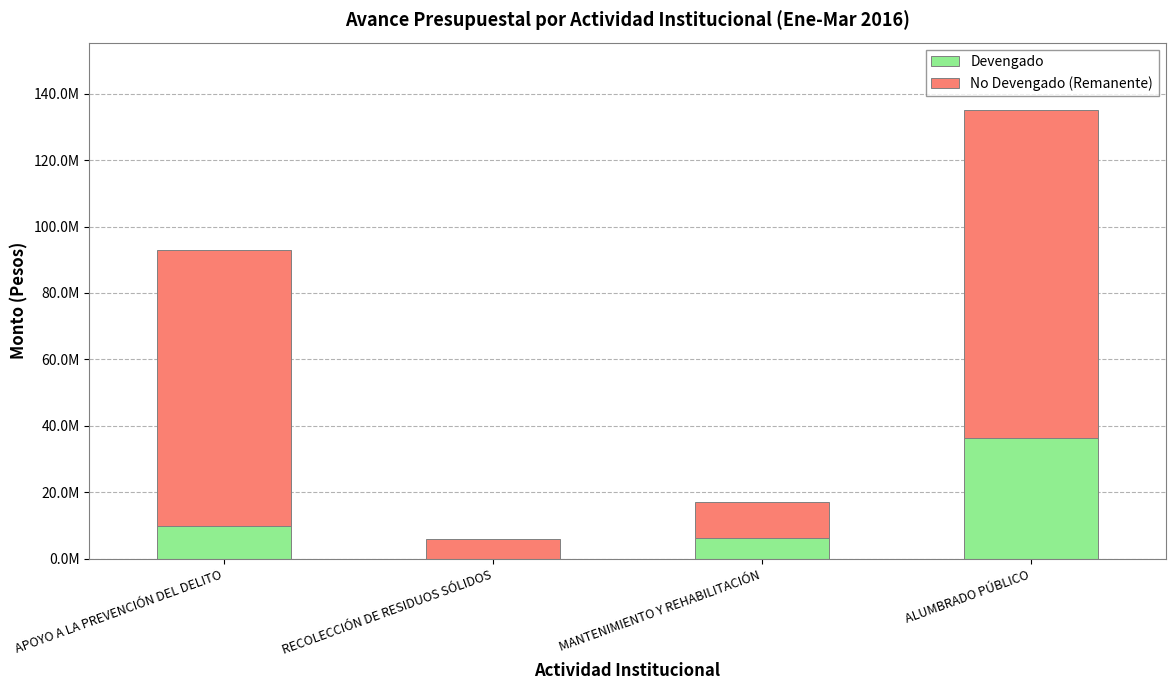

Between MANTENIMIENTO Y REHABILITACIÓN and ALUMBRADO PÚBLICO, which series saw the biggest shift?

No Devengado (Remanente)